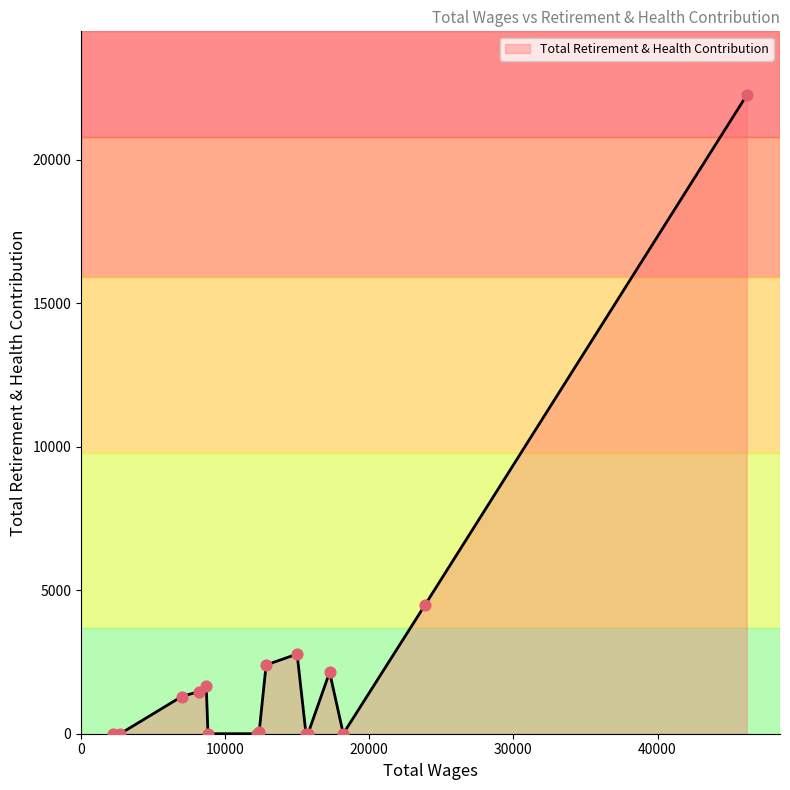

What is the maximum value shown in the chart?

22247